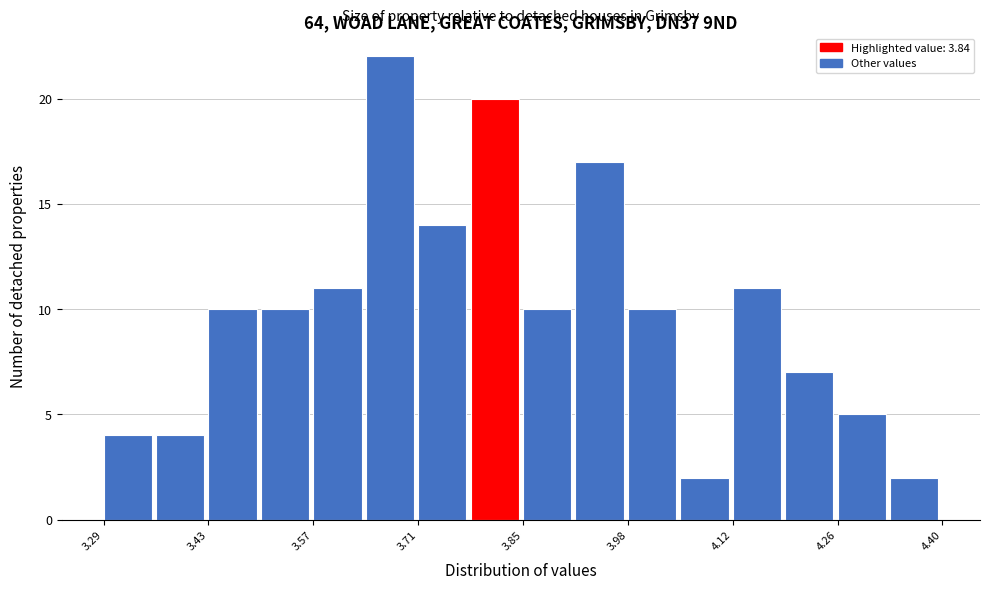

Read against the x-axis, roughly where is the centre of the tallest bar?

3.66